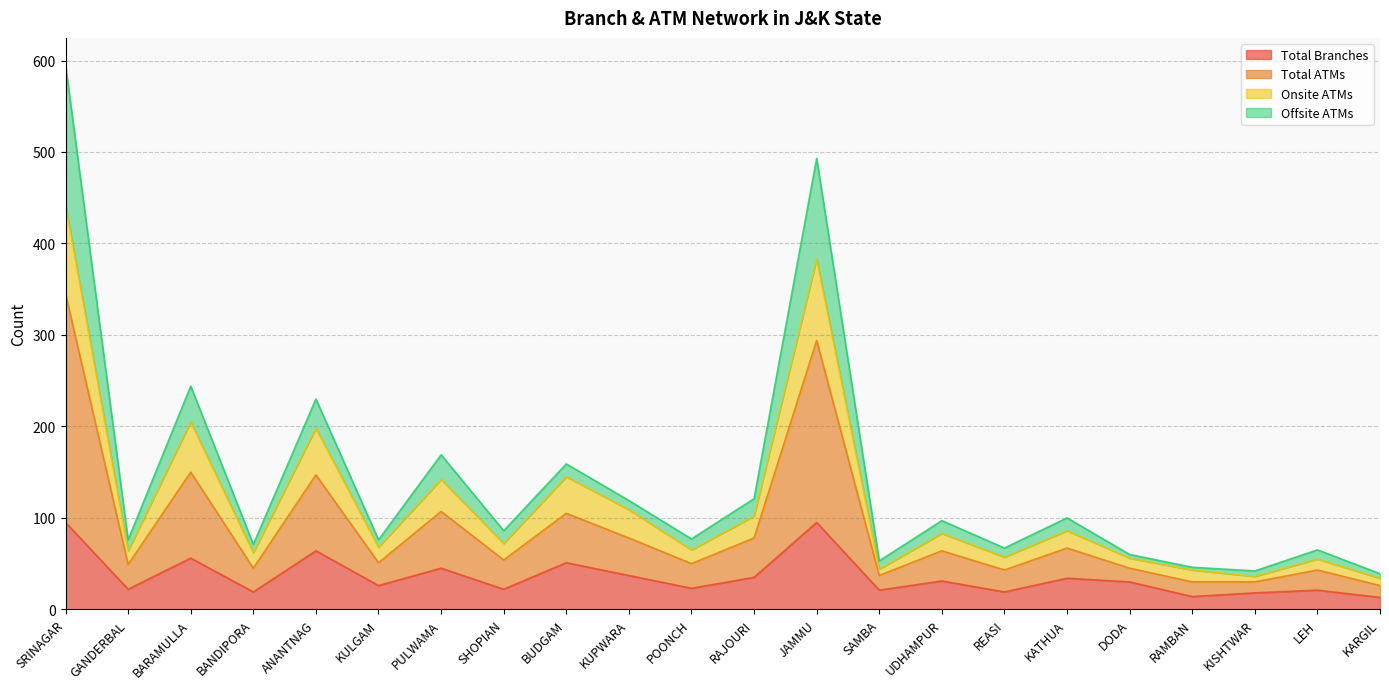

At which category does Total Branches reach its first local valley?

GANDERBAL